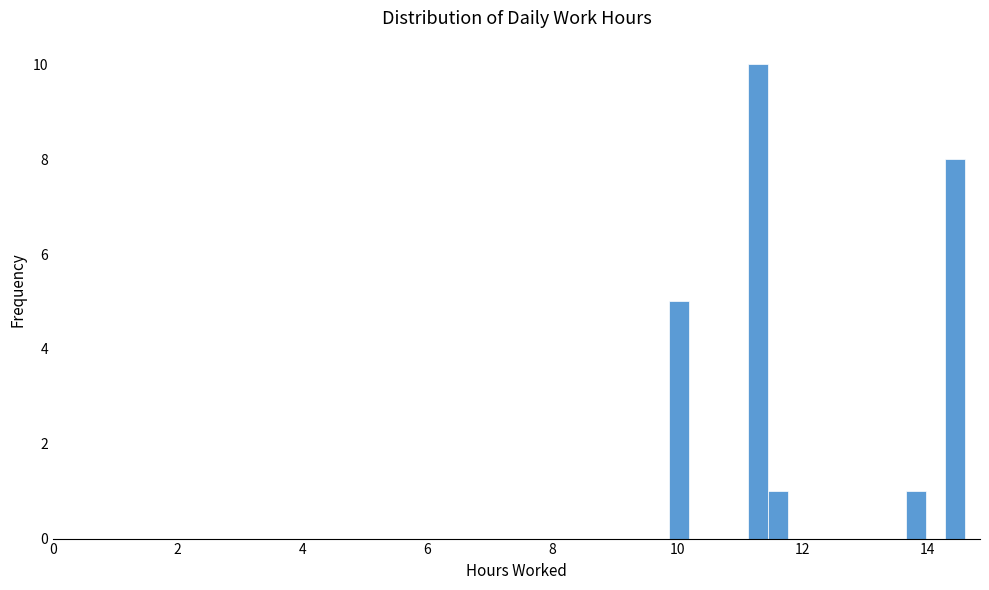

Around what value on the x-axis is the tallest bar? Give the approximate position of its centre, as read against the axis.

11.2